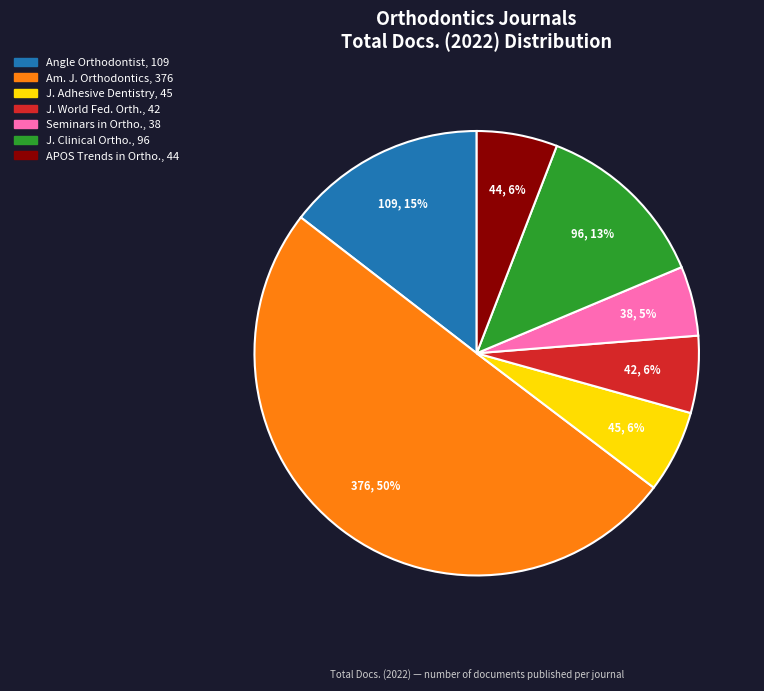

To the nearest percent, what is the average slice percentage?

14%